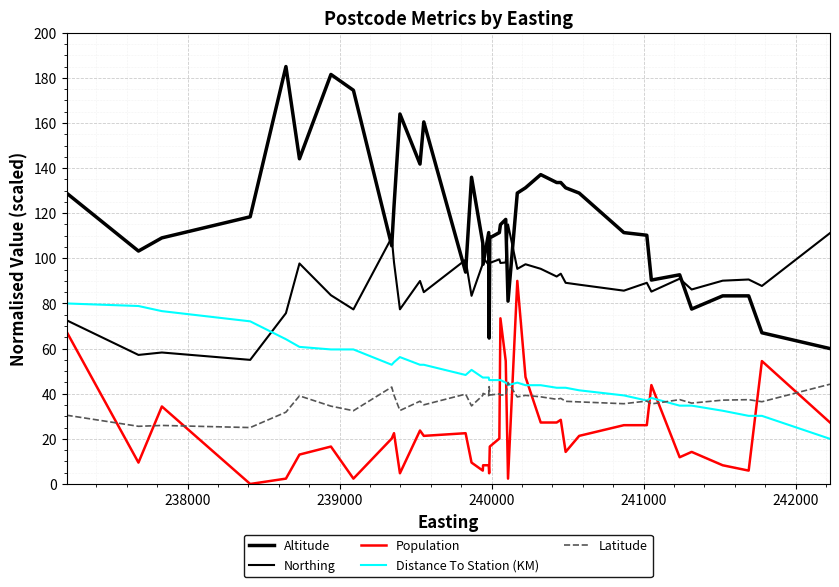

Is this an area chart (filled region under the line)?

No